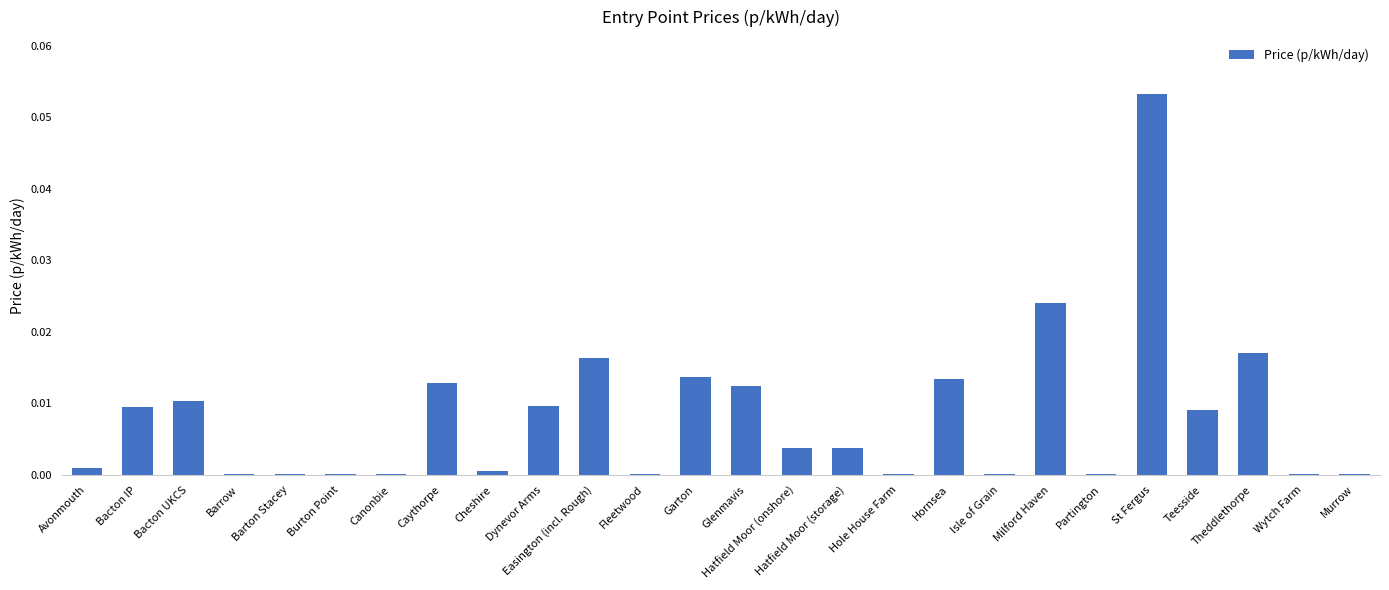

At which category does the chart reach its peak across all series?

St Fergus